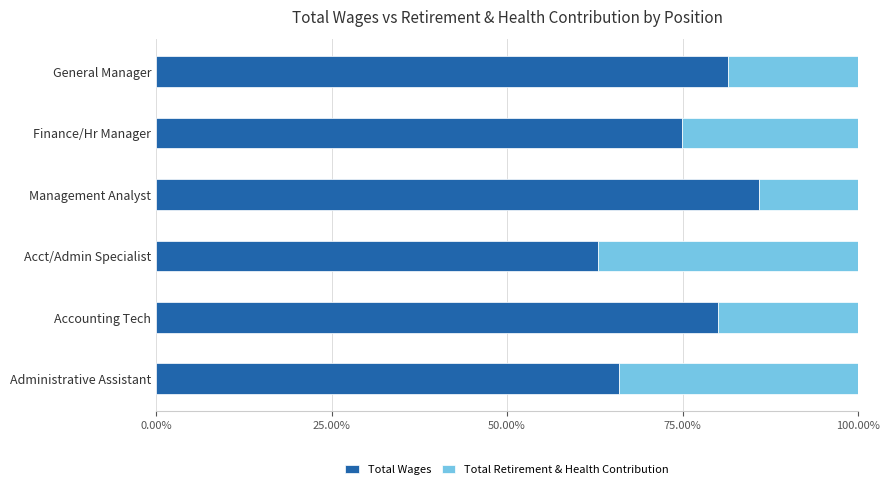

What is the difference between the second highest and second lowest values in the Total Wages series?

15.5